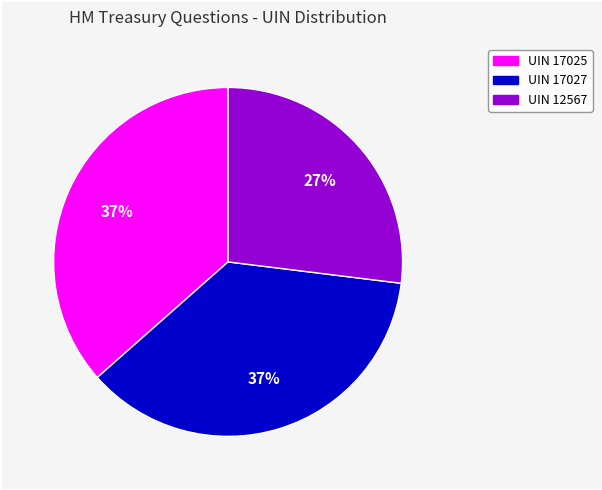

To the nearest percent, what is the difference between the largest and smallest slice percentages?

10%